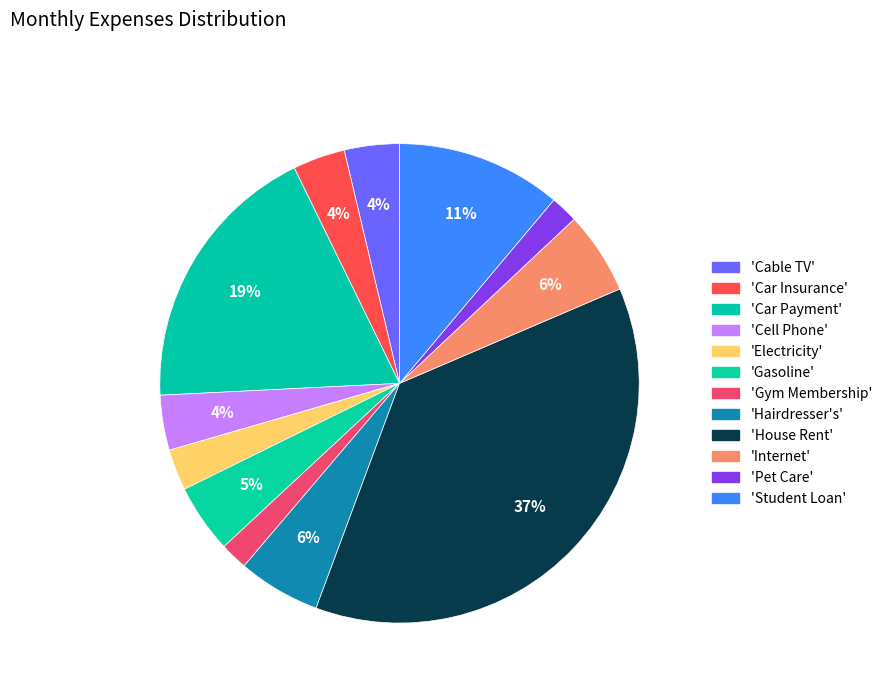

How many segments does this pie chart have?

12